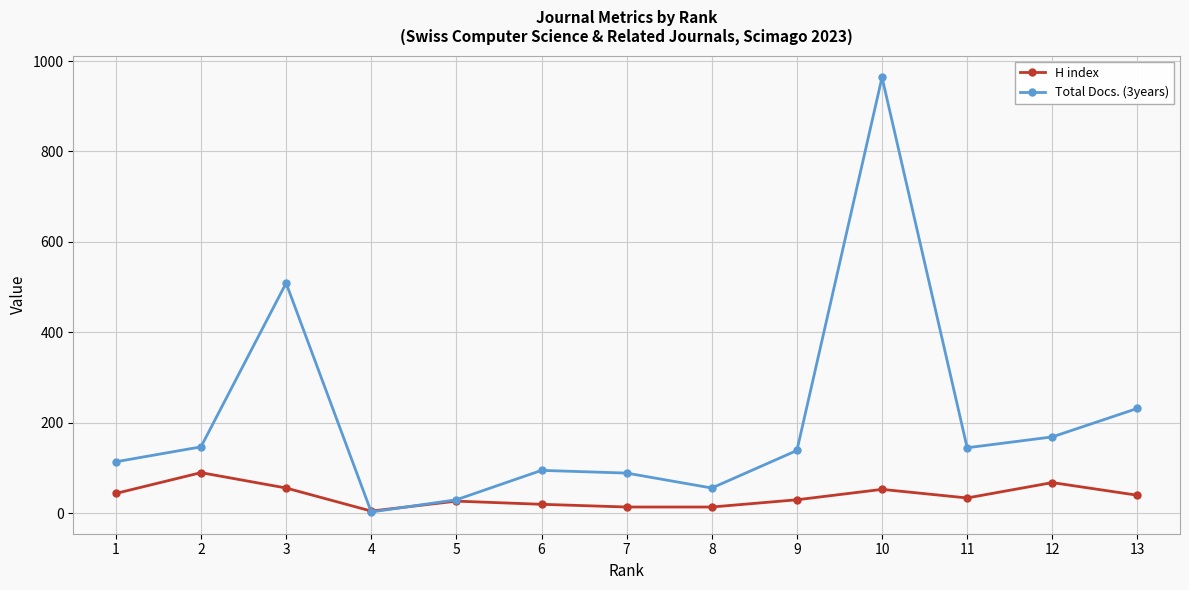

How many categories are shown in the chart?

13